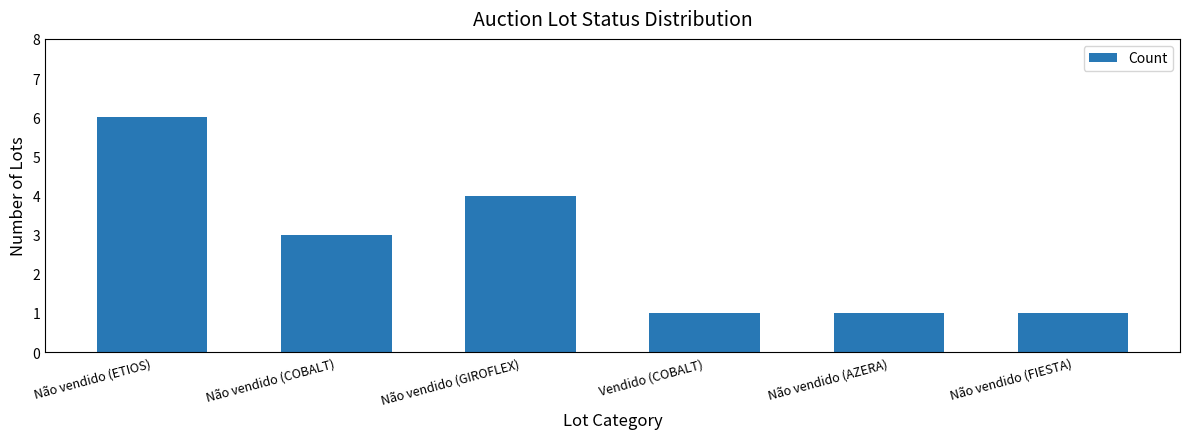

The chart shows a value of 1 at Não vendido (AZERA). True or false?

True